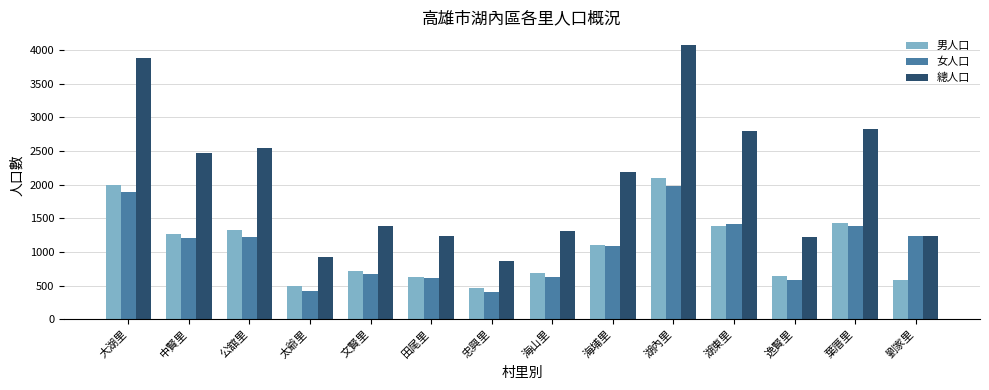

What is the sum of the 女人口 values at 大湖里 and 逸賢里?

2465